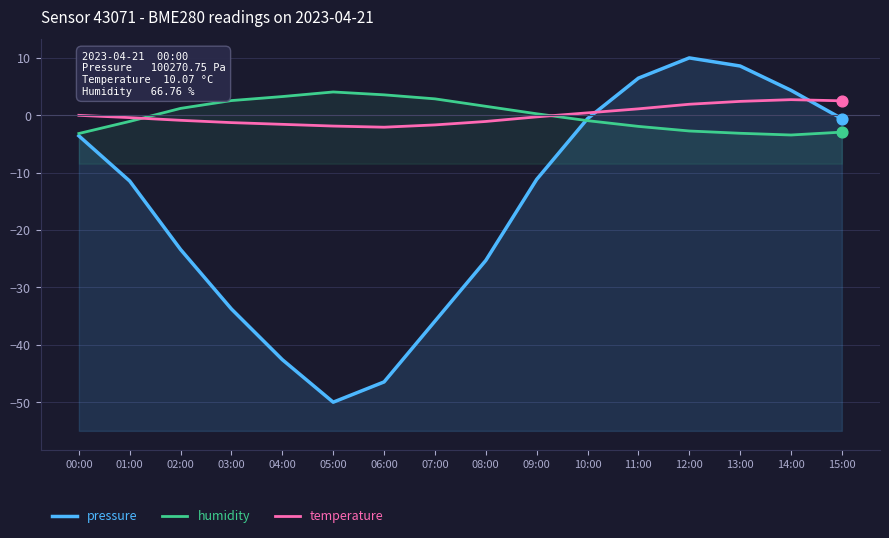

Which series has the widest spread of Y values?

pressure